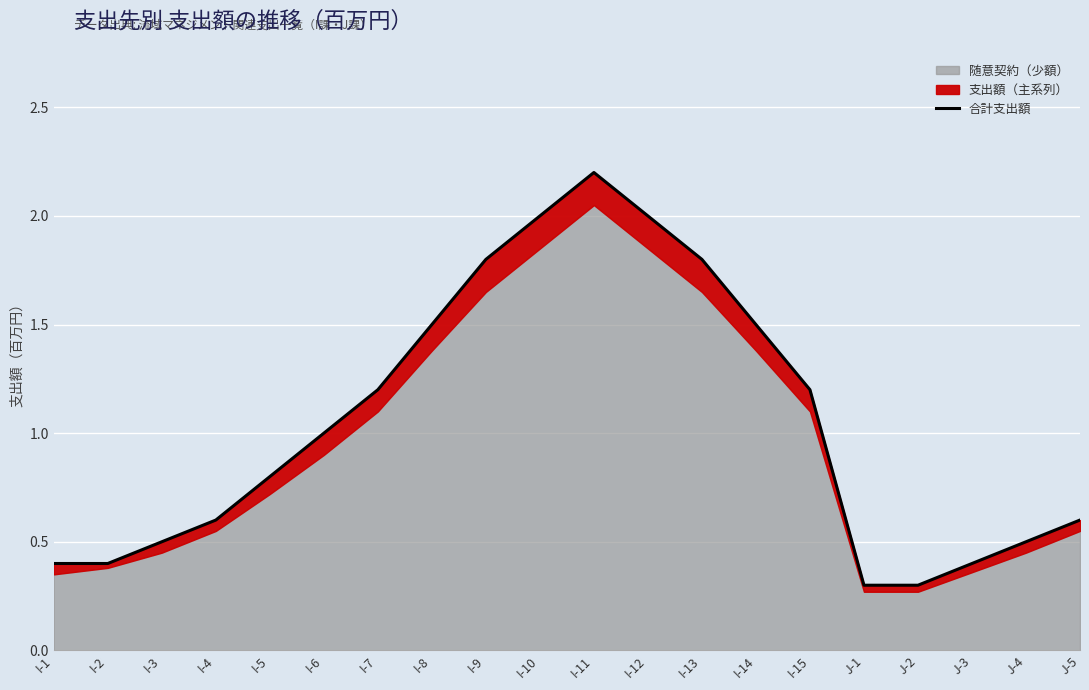

What is the minimum value shown in the chart?

0.3